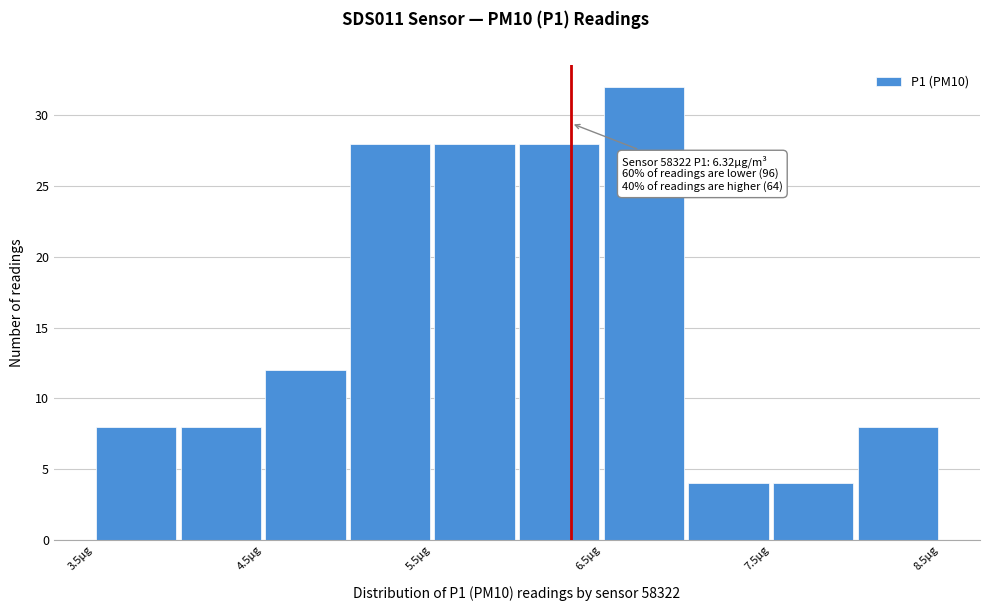

Over which range of the x-axis is the bar tallest?

6.5 to 7.0